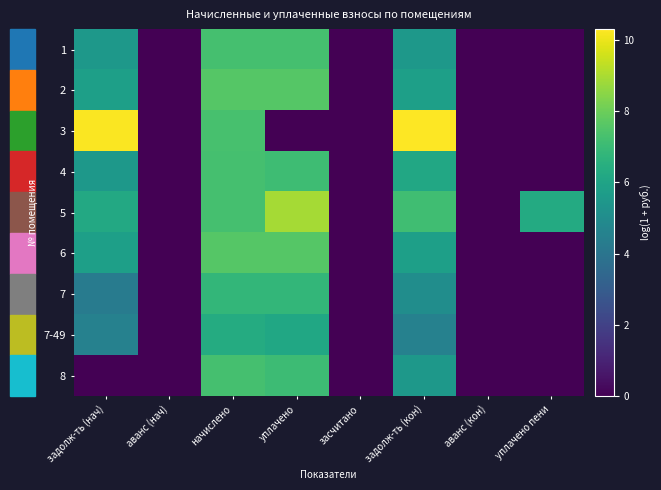

Which series has the largest total across all categories?

5